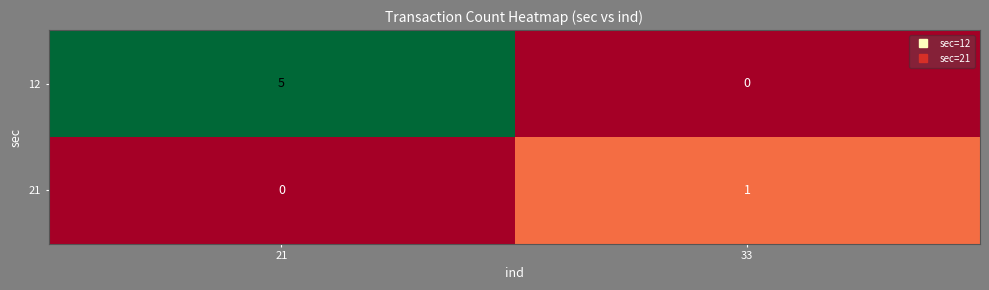

Reading right to left, extract all data points from this chart.

12: 0	5
21: 1	0